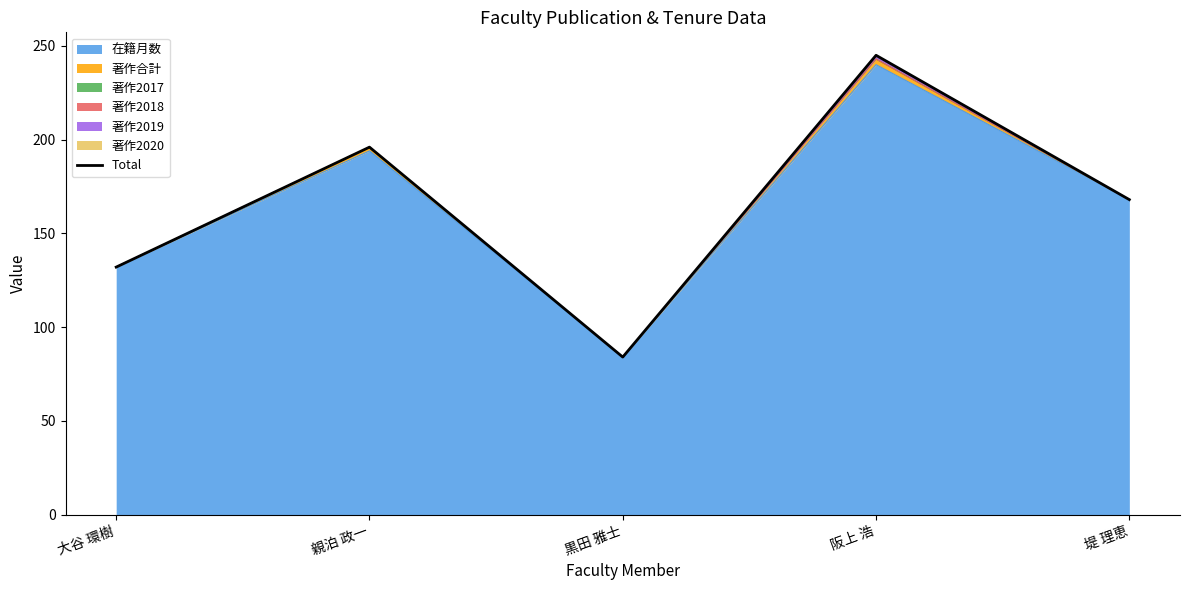

Approximately how many times larger is the value at 堤 理恵 compared to 阪上 浩?

0.7